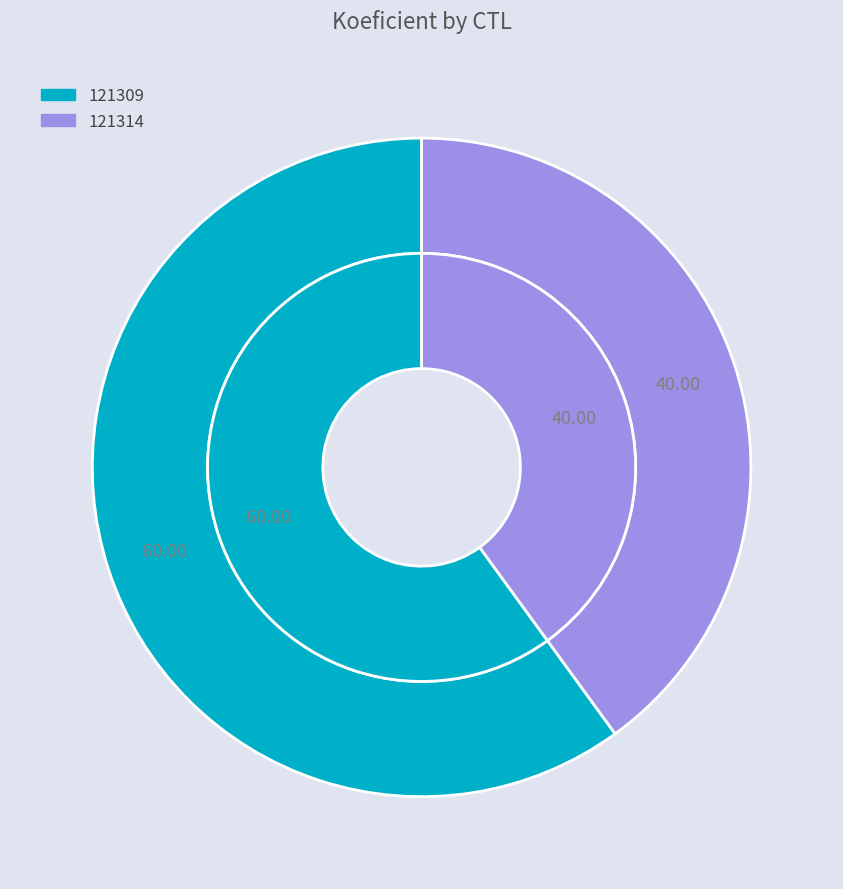

To the nearest percent, what is the average slice percentage?

50%